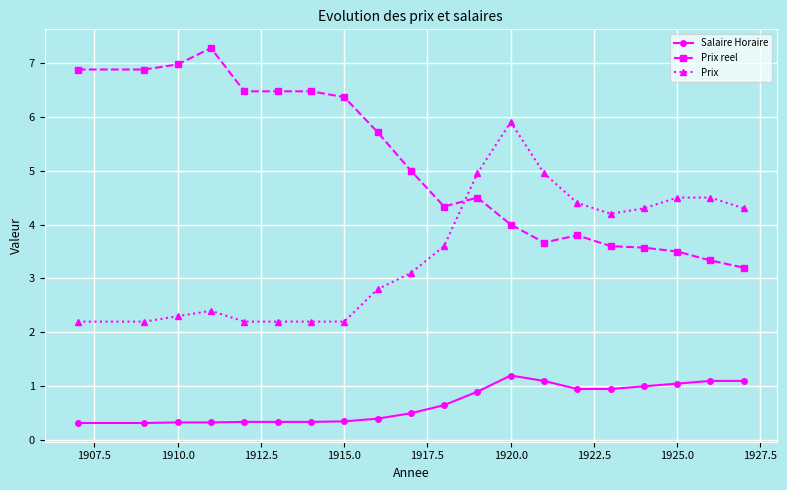

True or false: Salaire Horaire and Prix intersect in this chart.

False